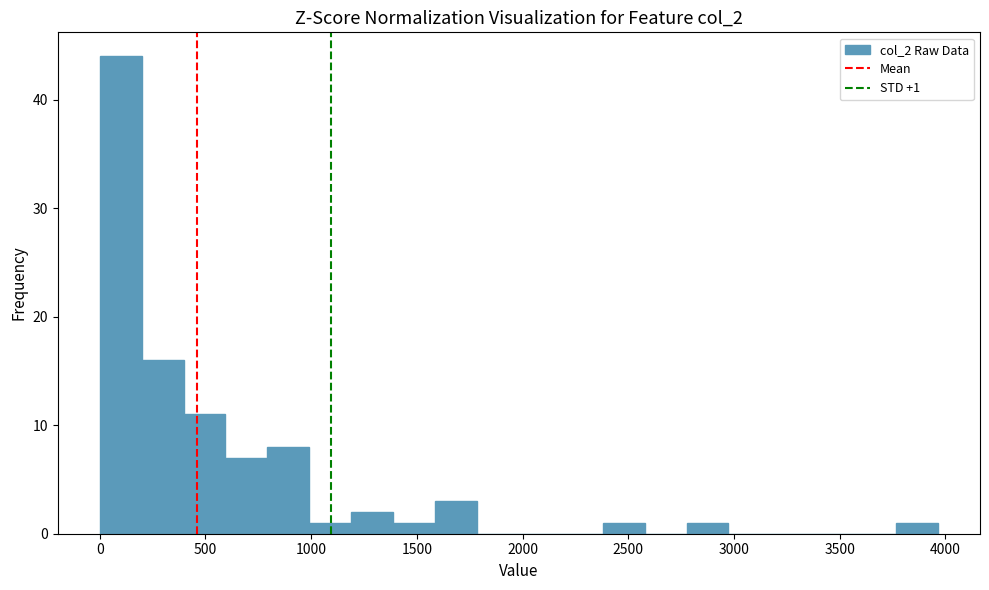

Around what value on the x-axis is the tallest bar? Give the approximate position of its centre, as read against the axis.

100